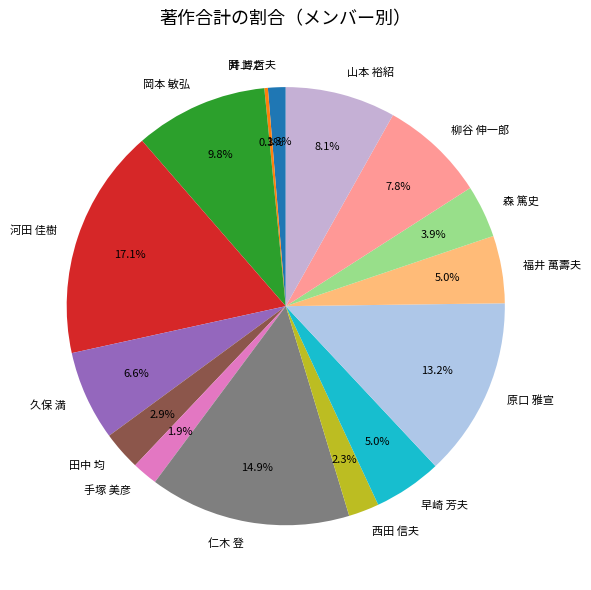

Does 西田 信夫 account for over 50% of the chart?

No